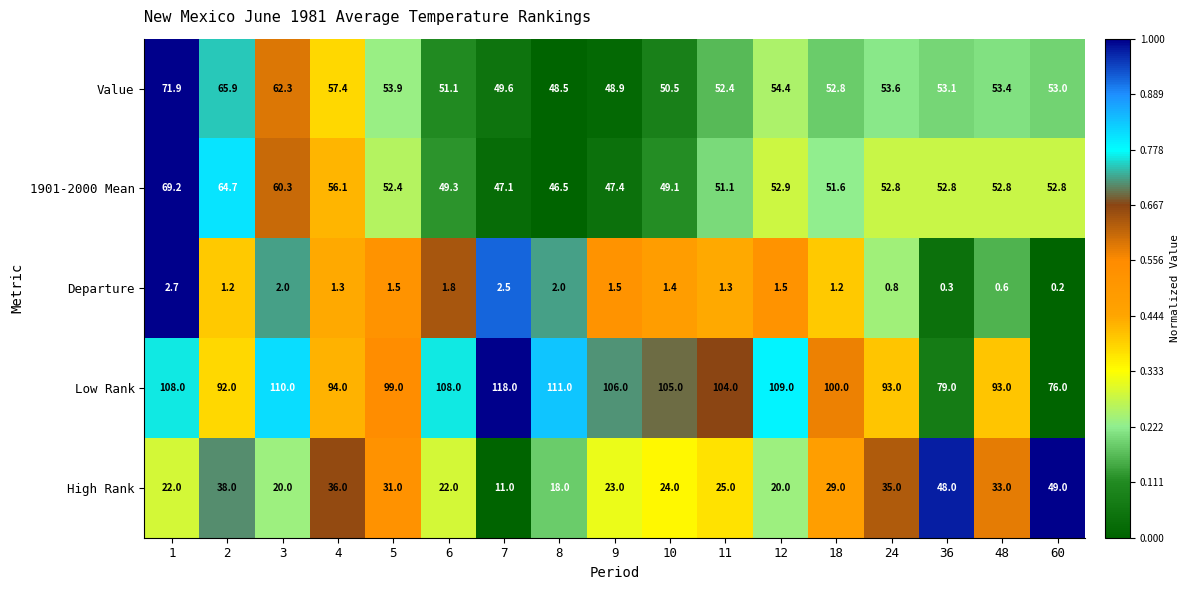

What is the total value across all series at 12?

237.8